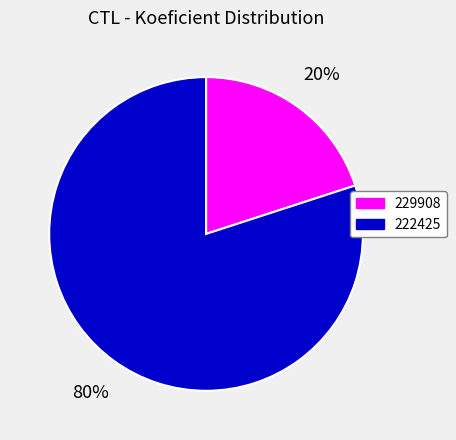

What percentage is the 229908 slice, to the nearest percent?

20%